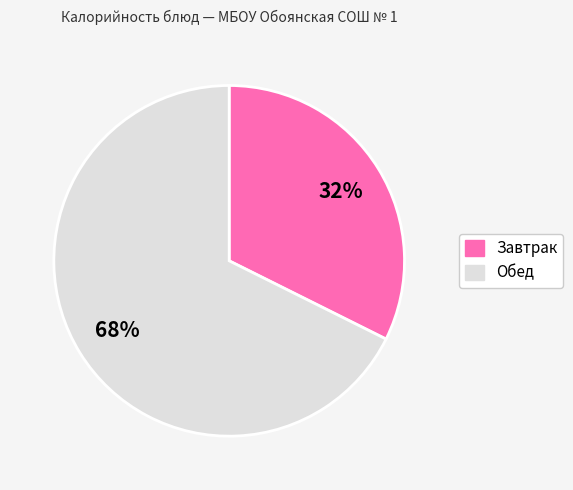

Does any single category account for the majority?

Yes